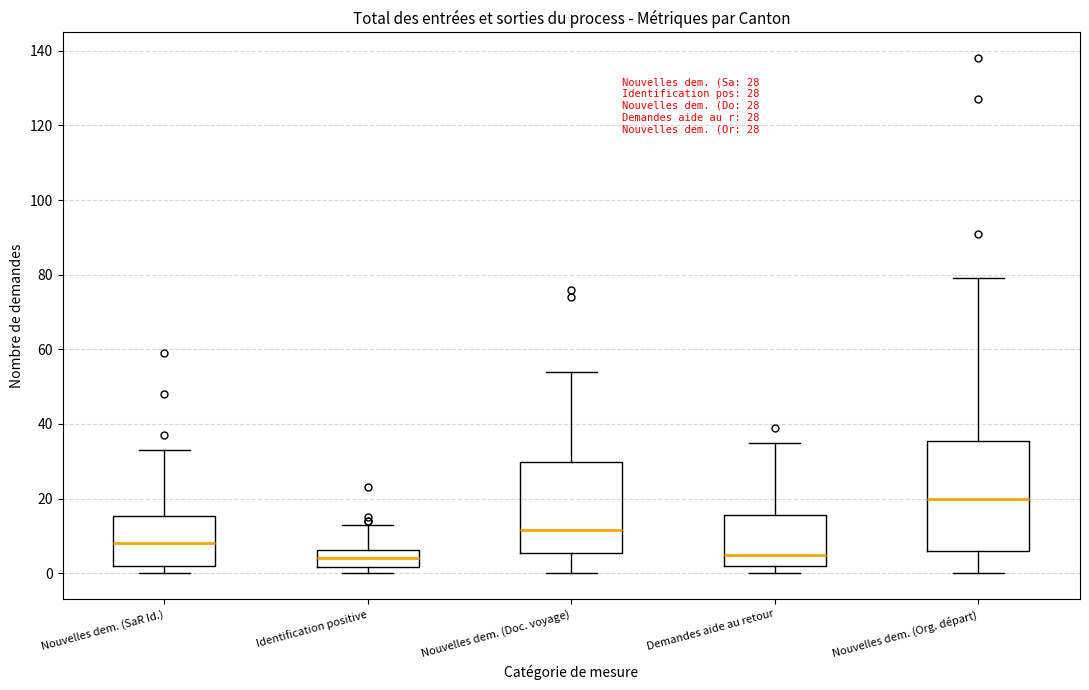

Comparing the boxes themselves (not the whiskers), which one is the tallest?

Nouvelles dem. (Org. départ)